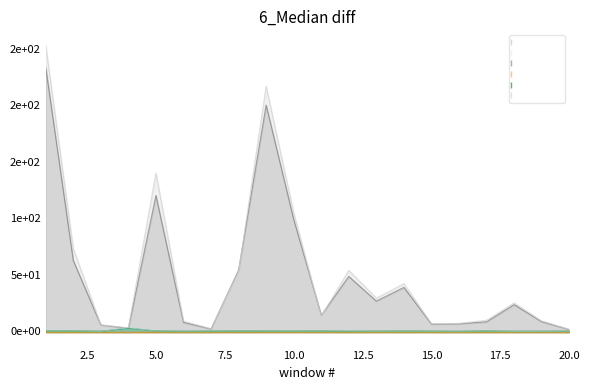

After their last crossing, which series has the higher values: 2016 Per FTE or 2015 Salaries?

2015 Salaries